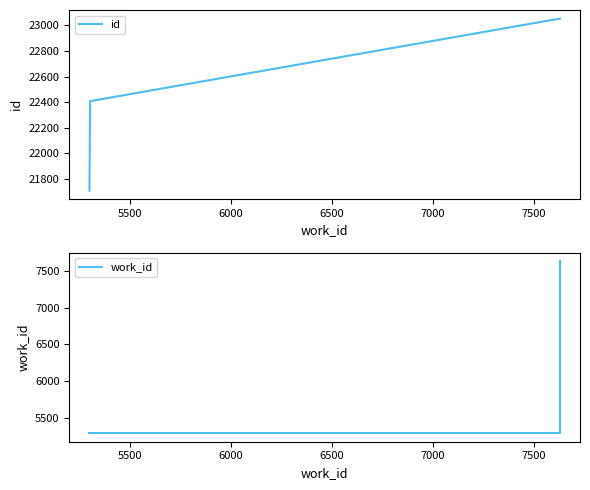

The id series shows 22408 at 5500. True or false?

True